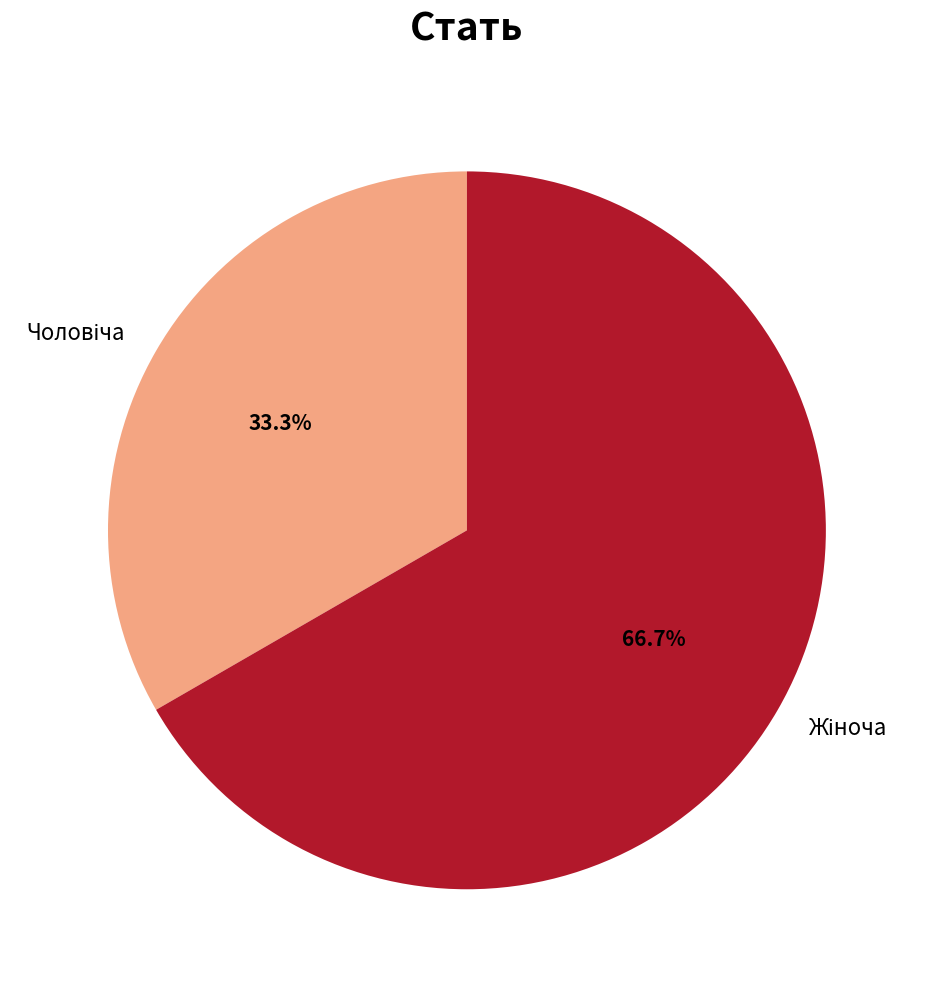

Is there any slice that represents more than half of the pie?

Yes